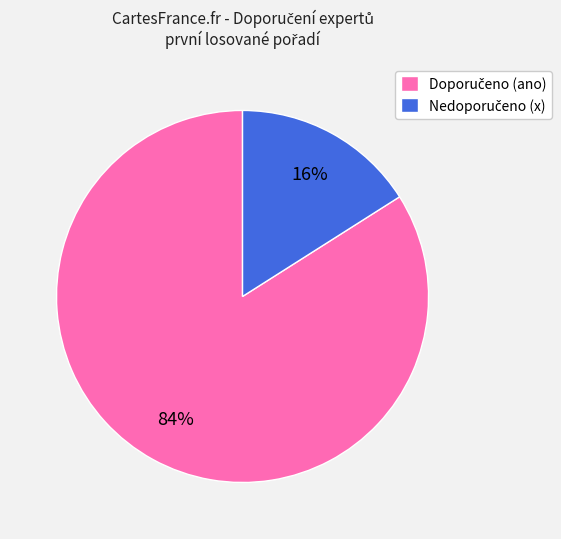

How many segments does this pie chart have?

2